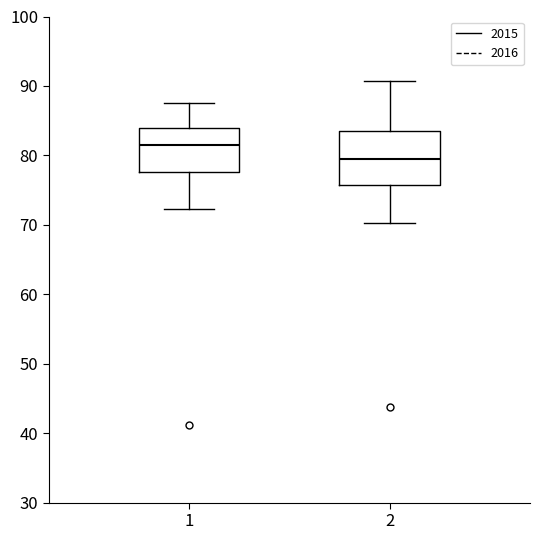

Reading left to right, read every box against the y-axis: the position of its median line, the range the box covers, and the ends of its whiskers. The values are not printed on the chart, so give them approximately, as read against the axis.

1: median 82, box 78 to 84, whiskers 72 to 88
2: median 80, box 76 to 84, whiskers 70 to 91